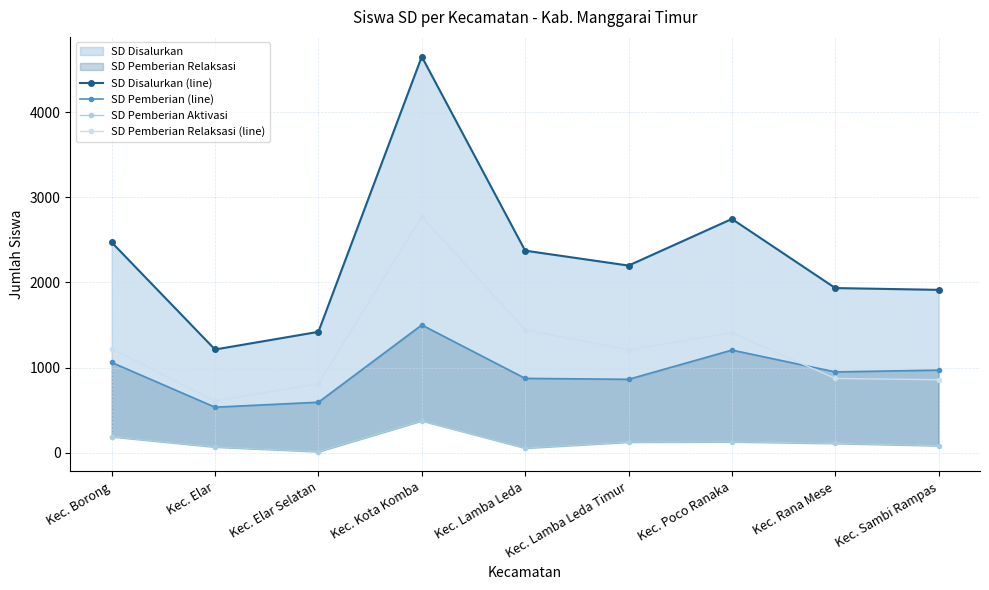

What is the label of the 5th point from the right?

Kec. Lamba Leda